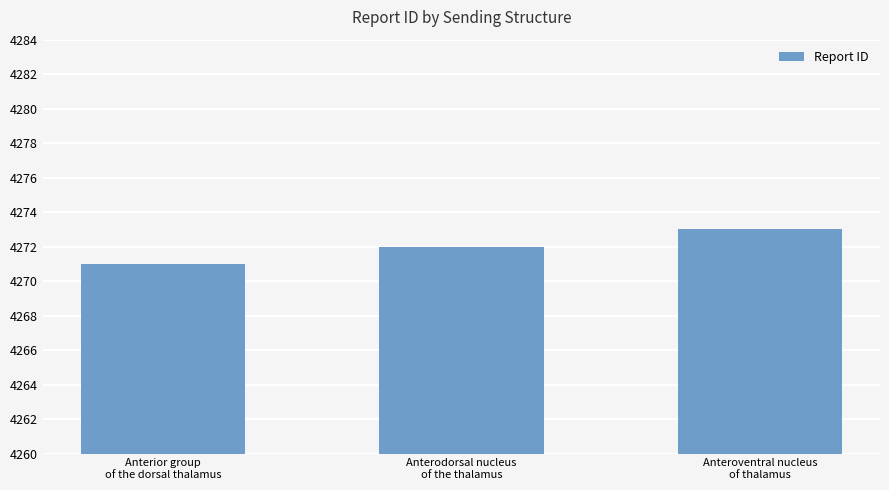

Count the number of categories in the chart.

3